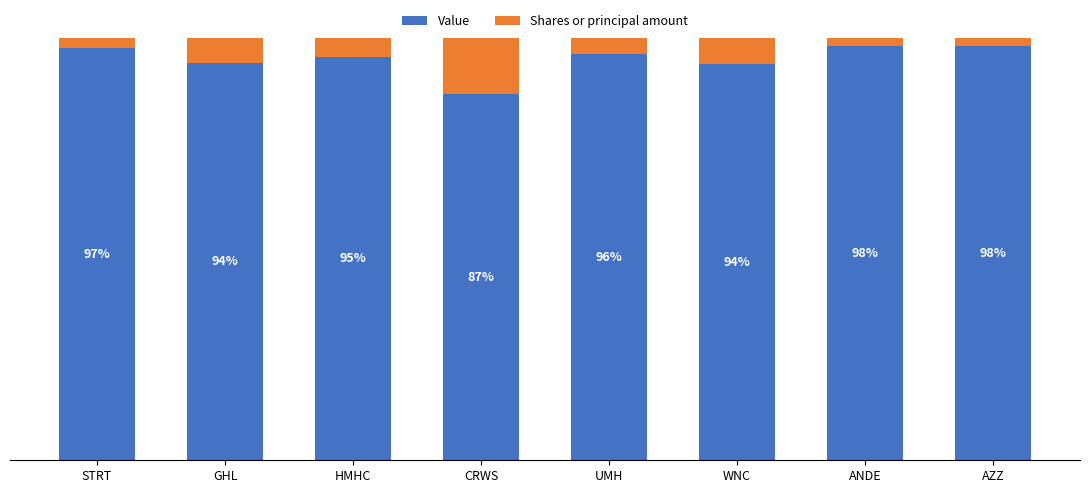

Which series has the largest total across all categories?

Value